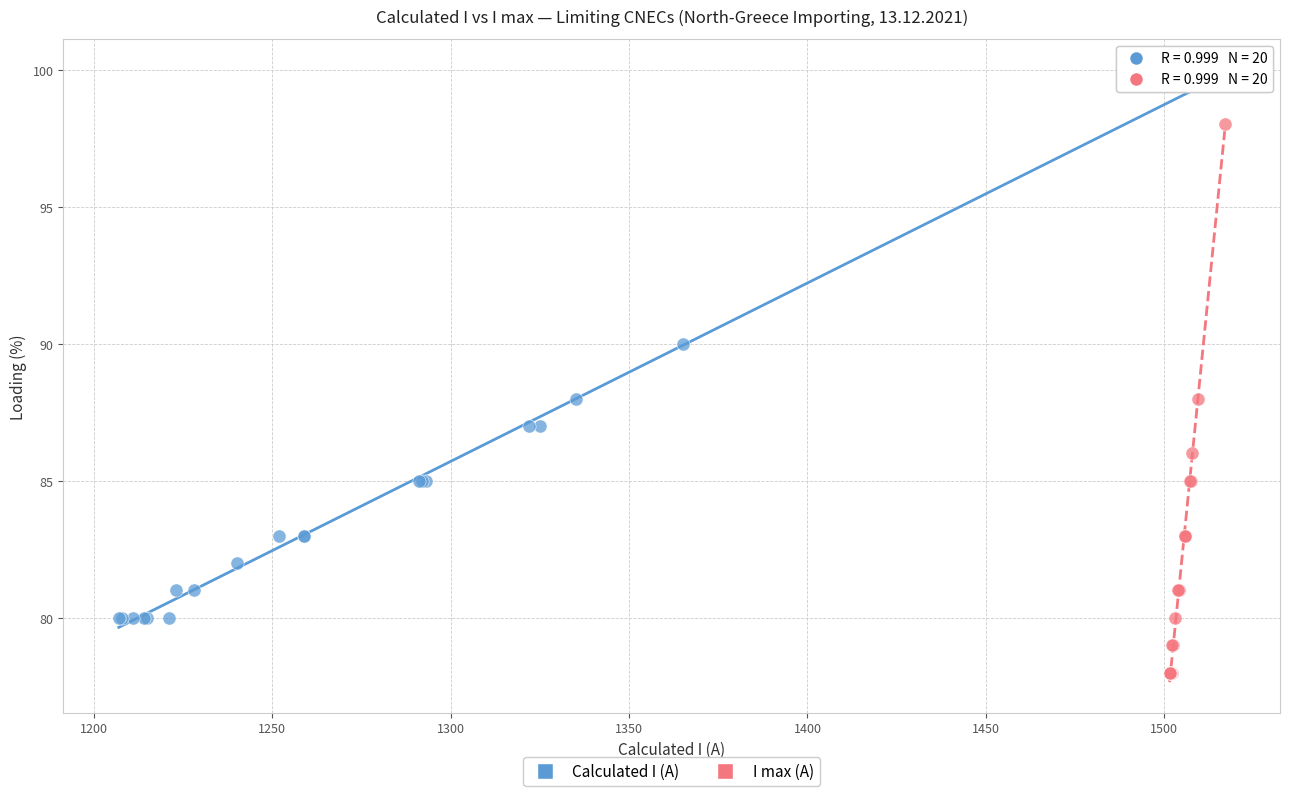

Which series contains the lowest Y value?

I max (A)